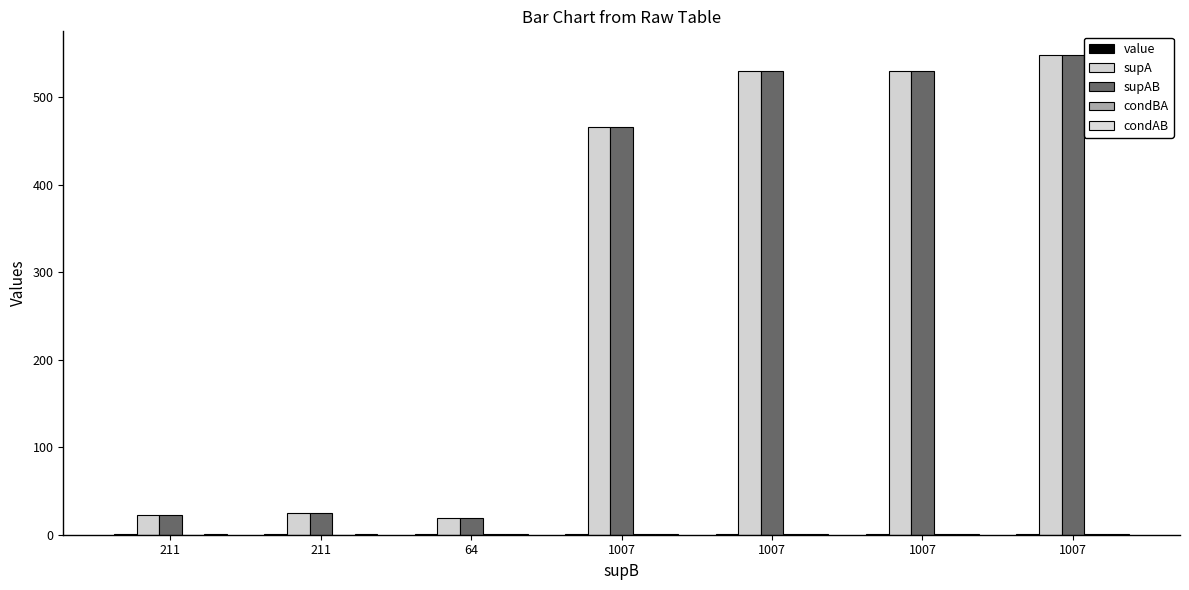

How many groups of bars are there?

7